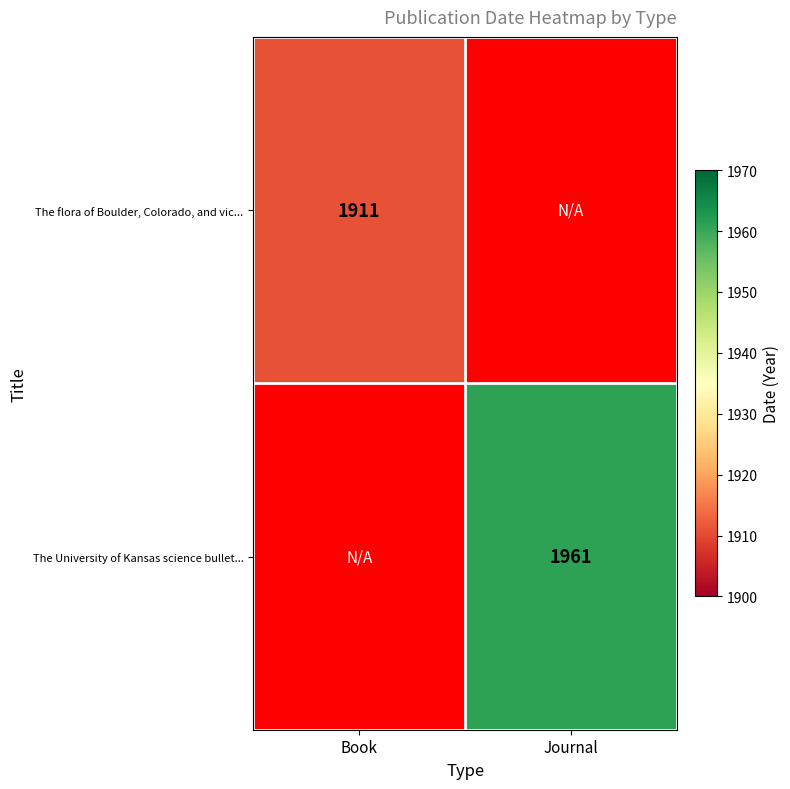

Is the value of The University of Kansas science bullet... at Journal greater than the value of The flora of Boulder, Colorado, and vic... at Book?

Yes